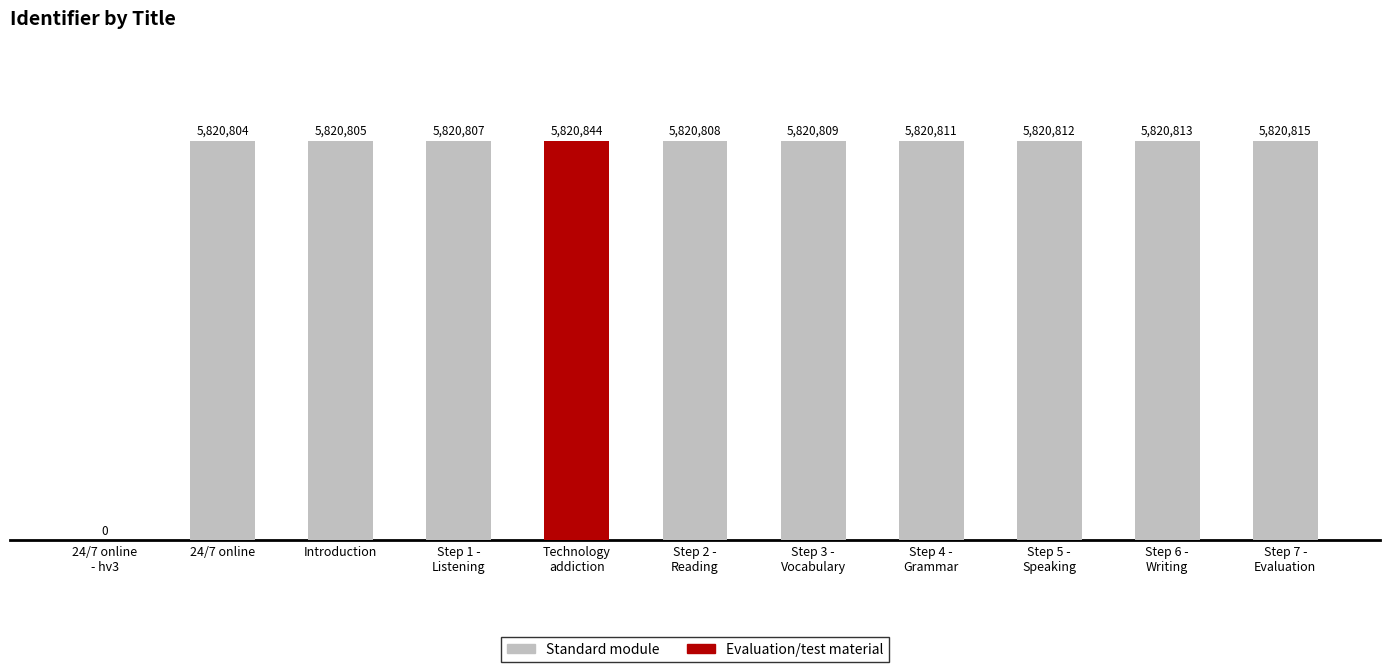

Is it true that the value at Step 3 -
Vocabulary is 1.5?

False